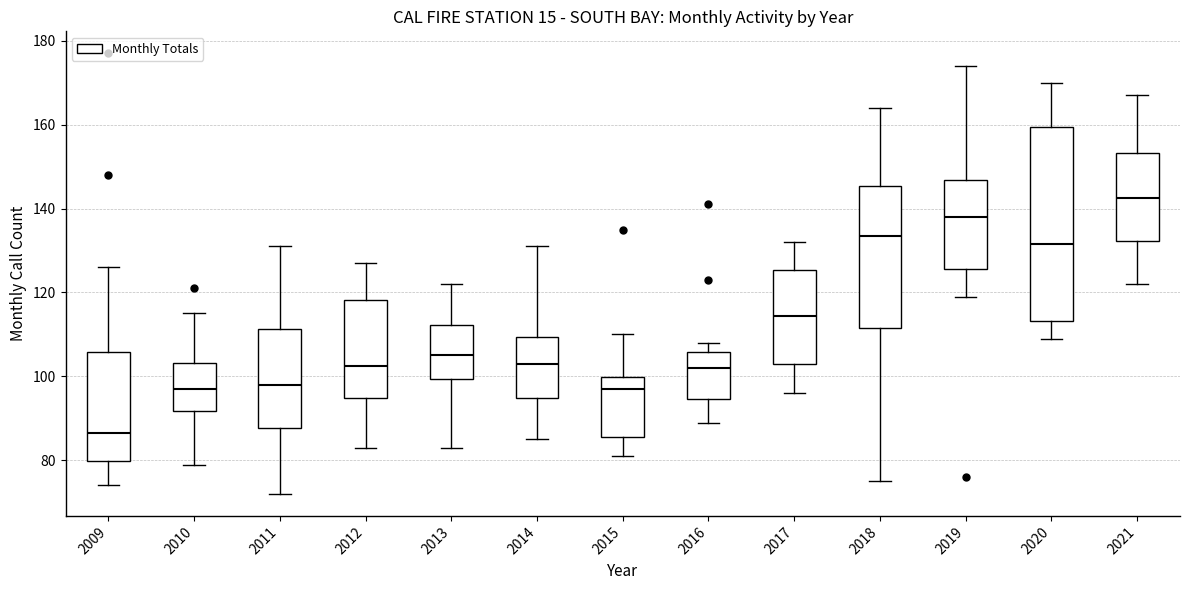

Reading left to right, transcribe this box plot: for each box, give where its median line is, the range the box spans, and where its two whiskers end, as read against the y-axis. The values are not printed on the chart, so give them approximately, as read against the axis.

2009: median 86, box 80 to 106, whiskers 74 to 126
2010: median 98, box 92 to 104, whiskers 80 to 116
2011: median 98, box 88 to 112, whiskers 72 to 132
2012: median 102, box 94 to 118, whiskers 84 to 128
2013: median 106, box 100 to 112, whiskers 84 to 122
2014: median 104, box 94 to 110, whiskers 86 to 132
2015: median 98, box 86 to 100, whiskers 82 to 110
2016: median 102, box 94 to 106, whiskers 90 to 108
2017: median 114, box 104 to 126, whiskers 96 to 132
2018: median 134, box 112 to 146, whiskers 76 to 164
2019: median 138, box 126 to 146, whiskers 120 to 174
2020: median 132, box 114 to 160, whiskers 110 to 170
2021: median 142, box 132 to 154, whiskers 122 to 168